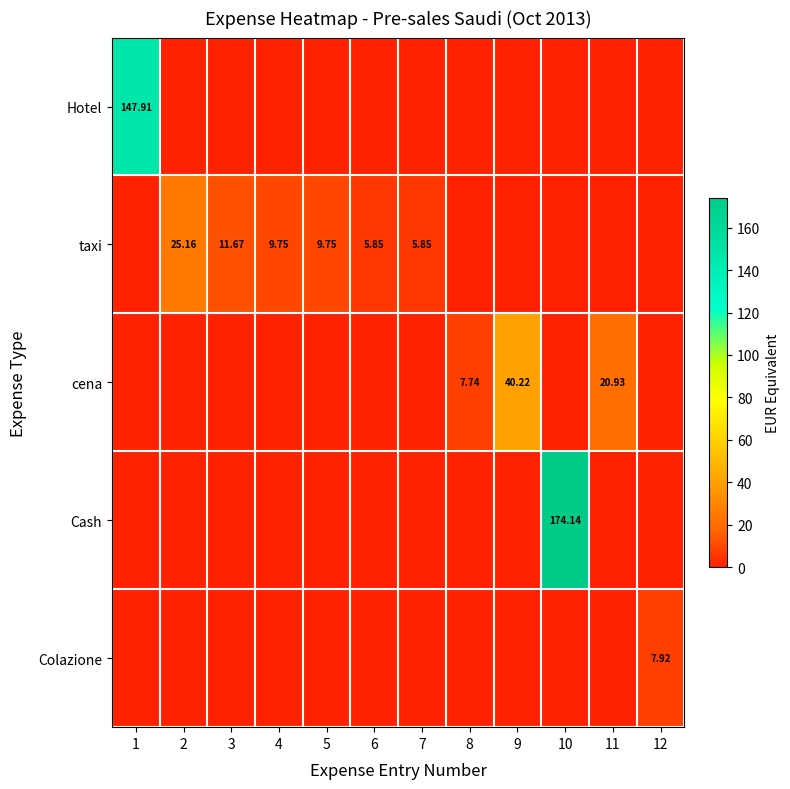

Which has a higher value, 4 or 12?

4